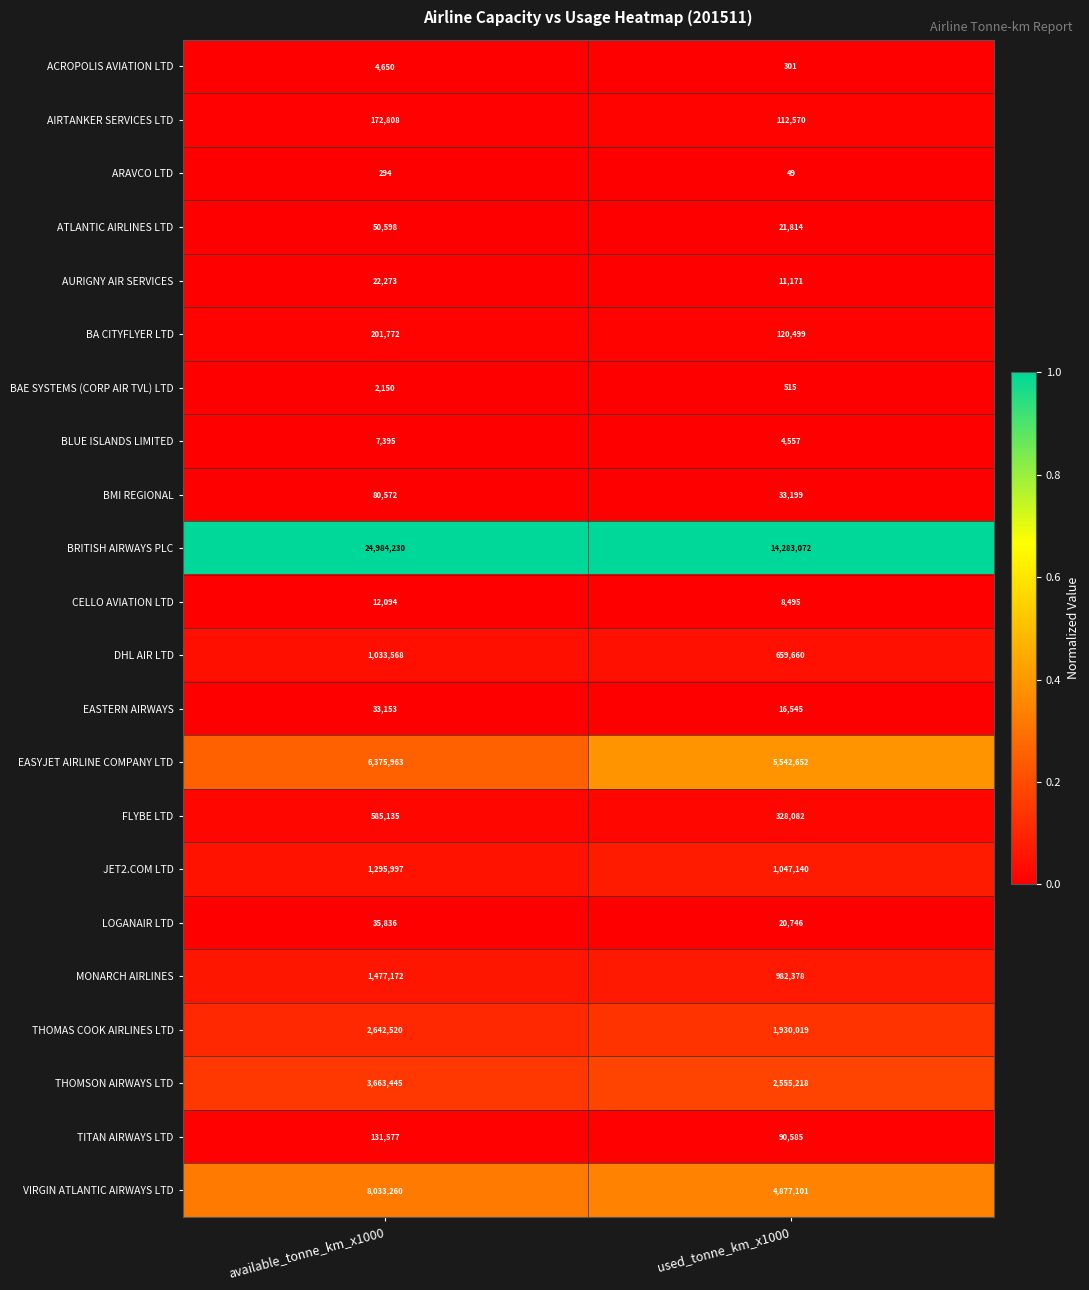

What value does the FLYBE LTD series have at used_tonne_km_x1000?

328082